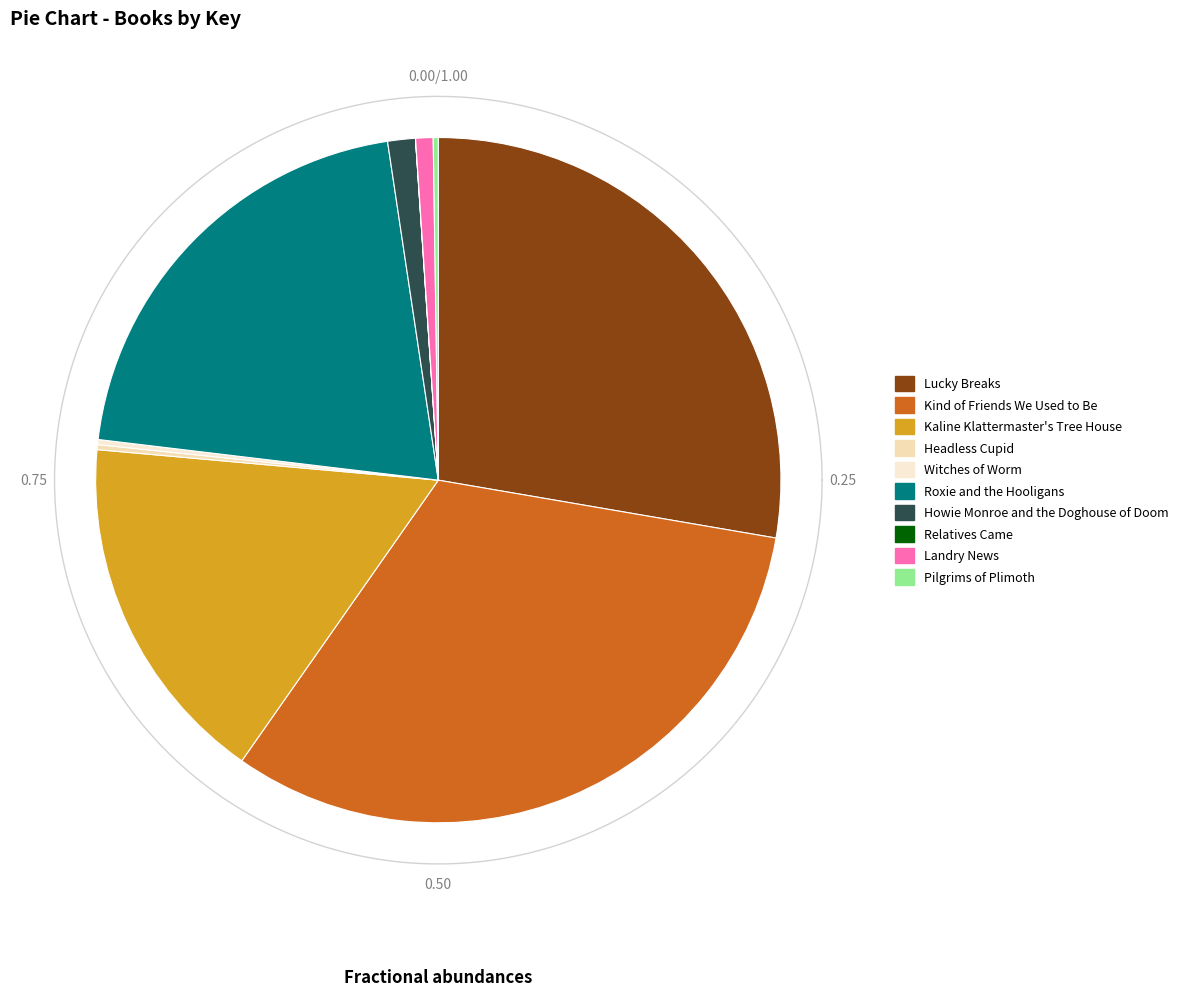

What portion of the pie excludes Kaline Klattermaster's Tree House?

83.3%